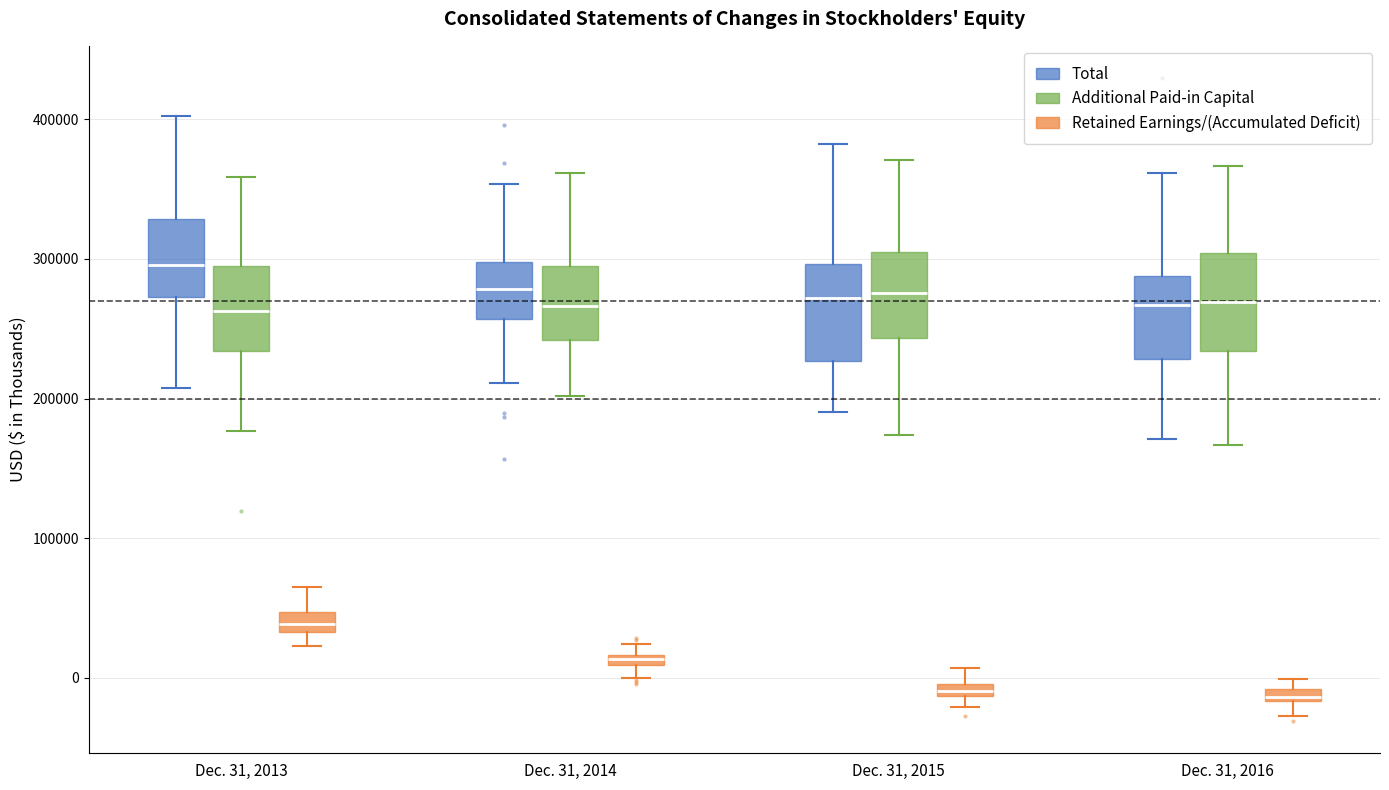

Where does the upper whisker of the box for Dec. 31, 2013 (Total) end on the y-axis? The values are not printed on the chart, so give them approximately, as read against the axis.

400000